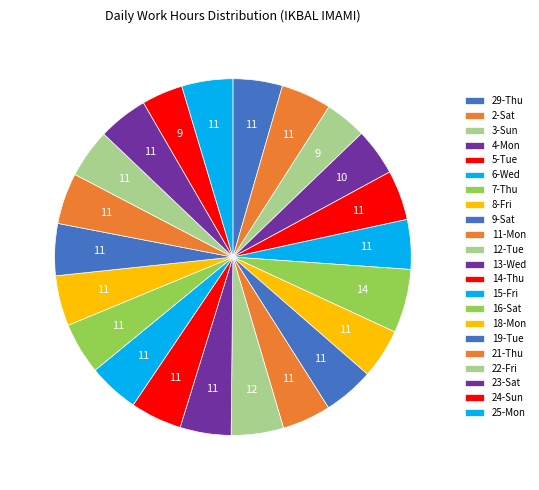

Count the number of slices in the pie.

22